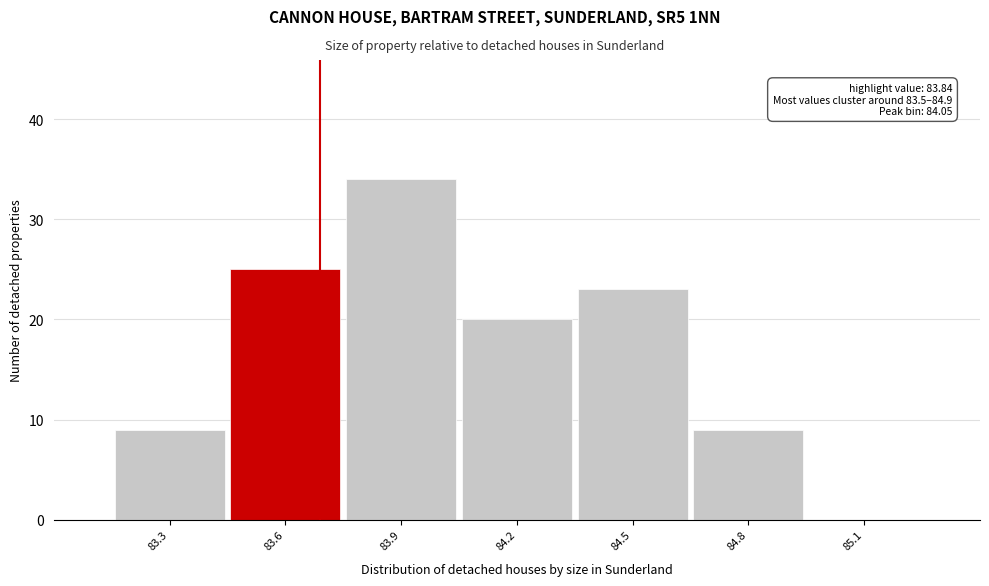

Reading left to right, list all the values displayed in this chart.

83.3=9	83.6=25	83.9=34	84.2=20	84.5=23	84.8=9	85.1=0